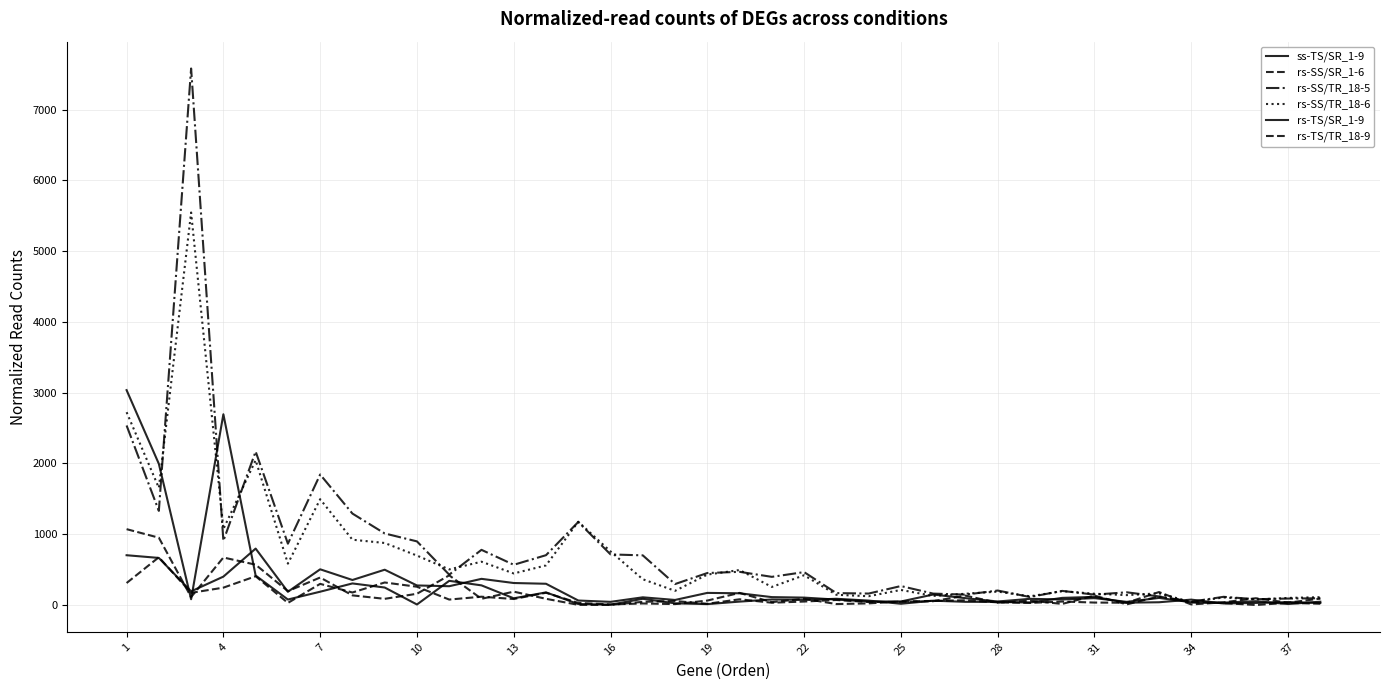

Which series has the largest total across all categories?

rs-SS/TR_18-5